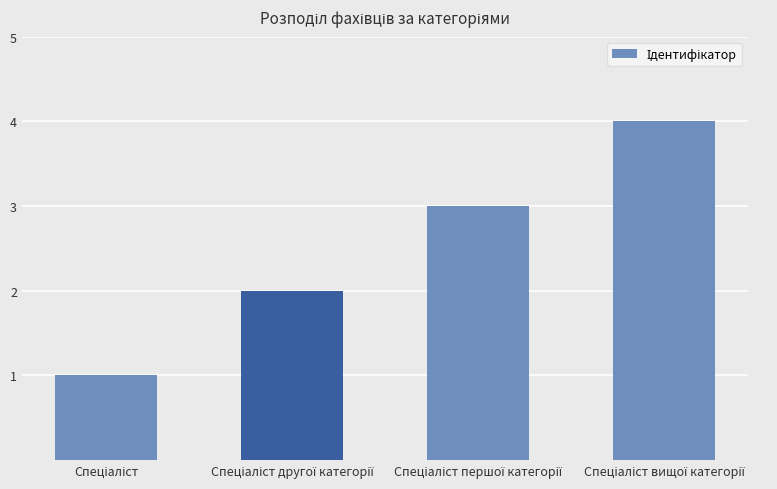

What is the sum of all values?

10